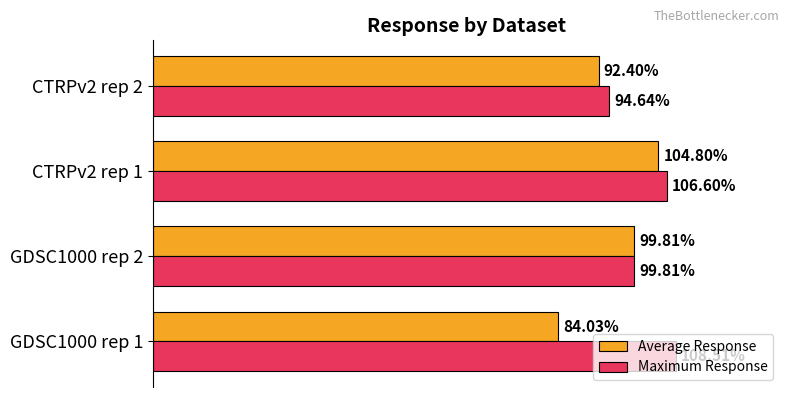

At CTRPv2 rep 1, list the series in order from largest to smallest.

Maximum Response, Average Response